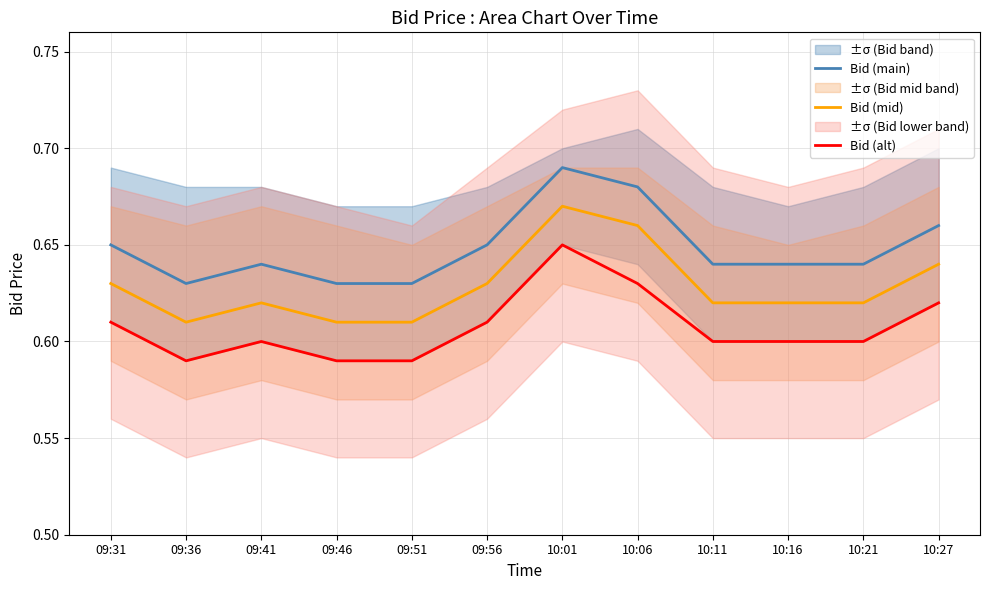

The Bid (mid) series shows 0.2 at 10:16. True or false?

False